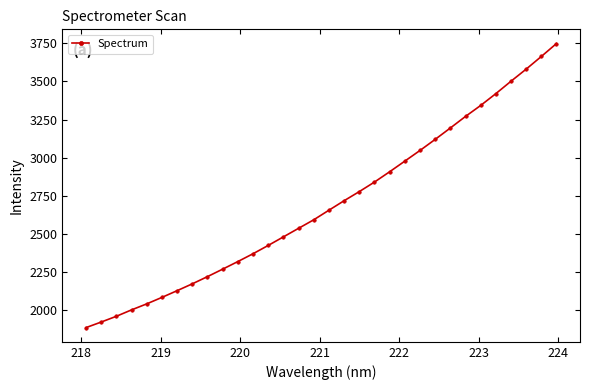

What is the sum of all values?

86200.3